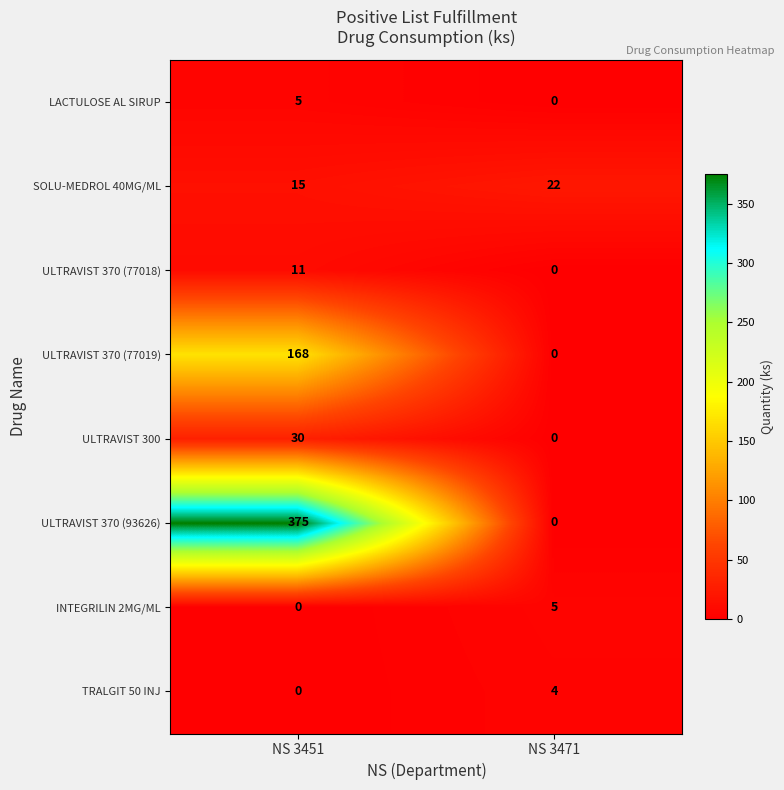

The value of ULTRAVIST 300 at NS 3471 is -13. True or false?

False